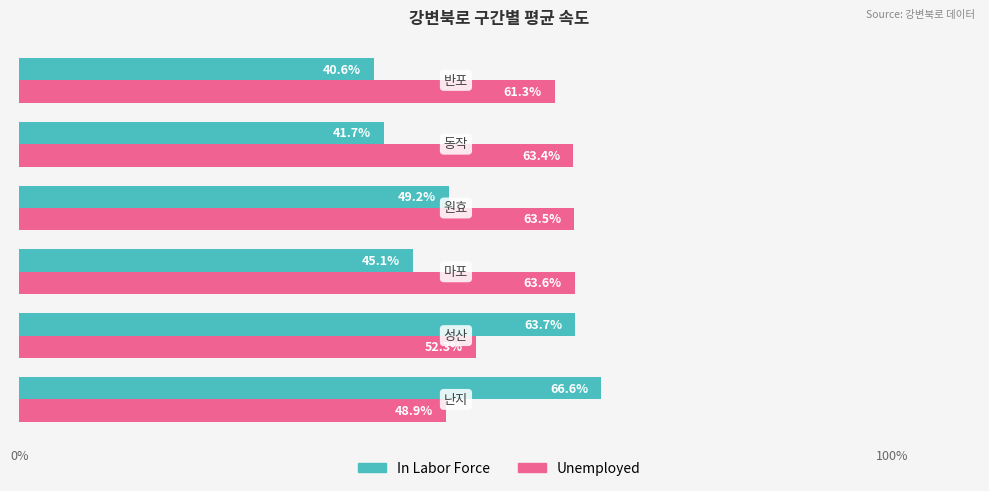

What is the maximum value shown in the chart?

66.6